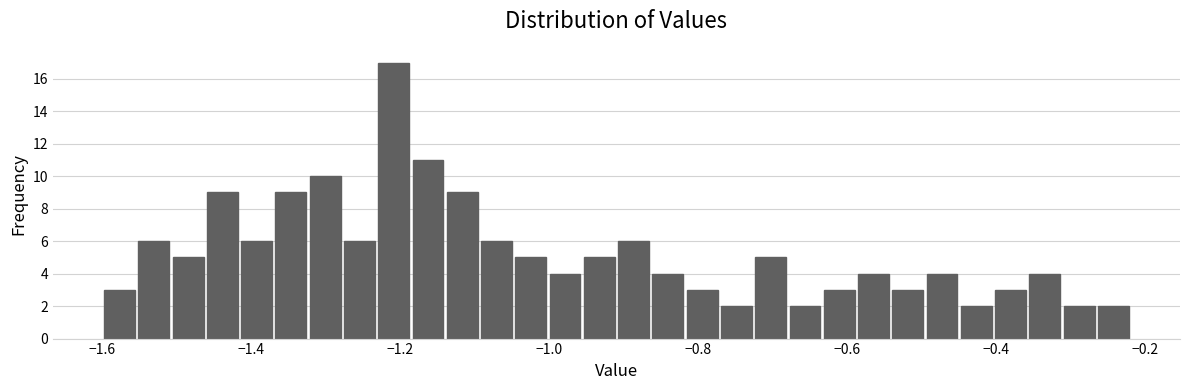

Around what value on the x-axis is the tallest bar? Give the approximate position of its centre, as read against the axis.

-1.20